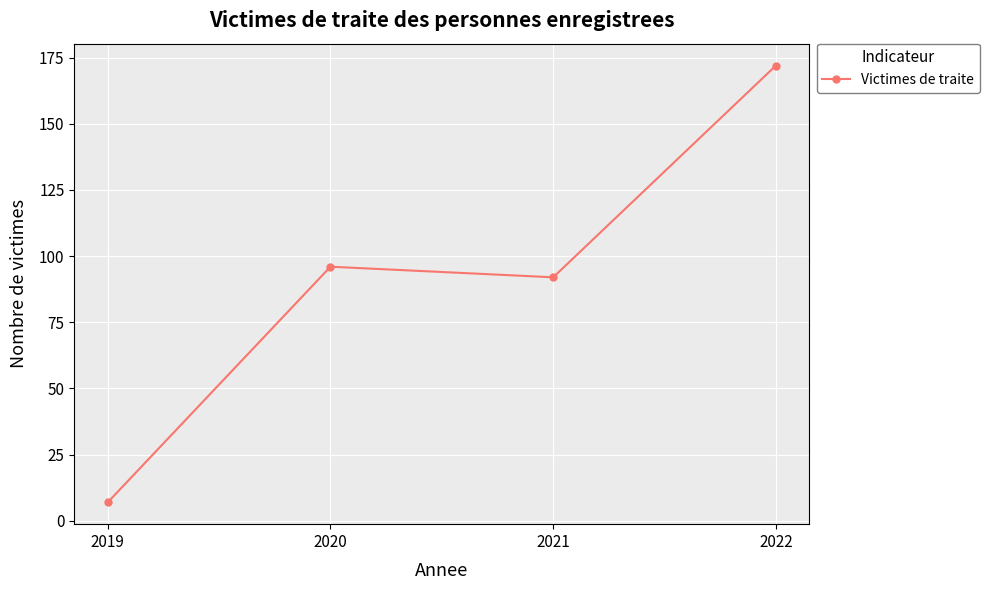

List the labels in order of value, largest first.

2022, 2020, 2021, 2019